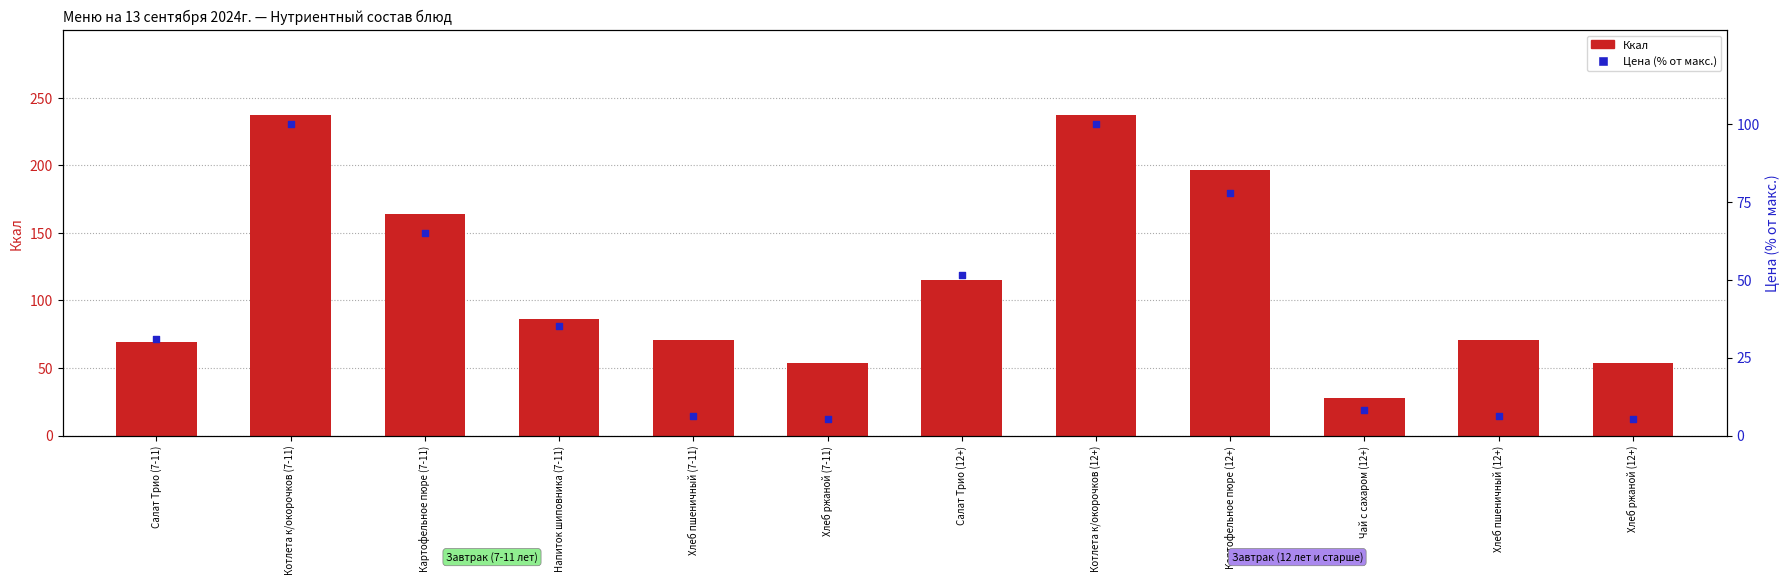

What is the total value across all series at Чай с сахаром (12+)?

36.1